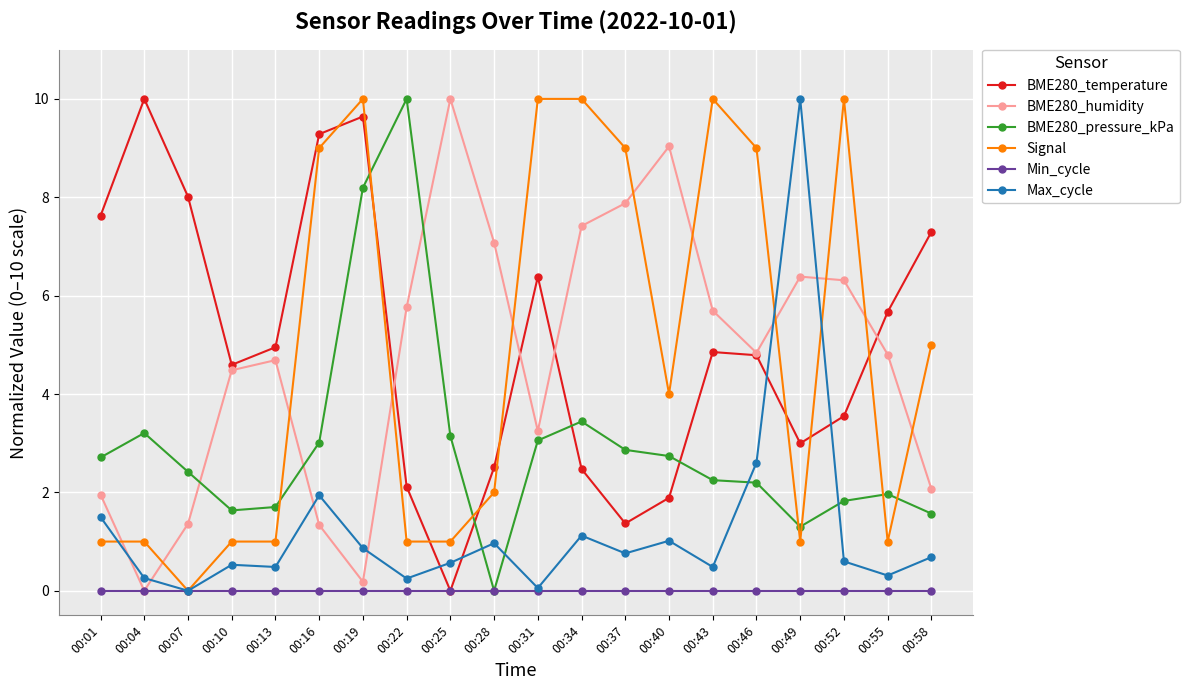

At how many categories does at least one series exceed 2?

20